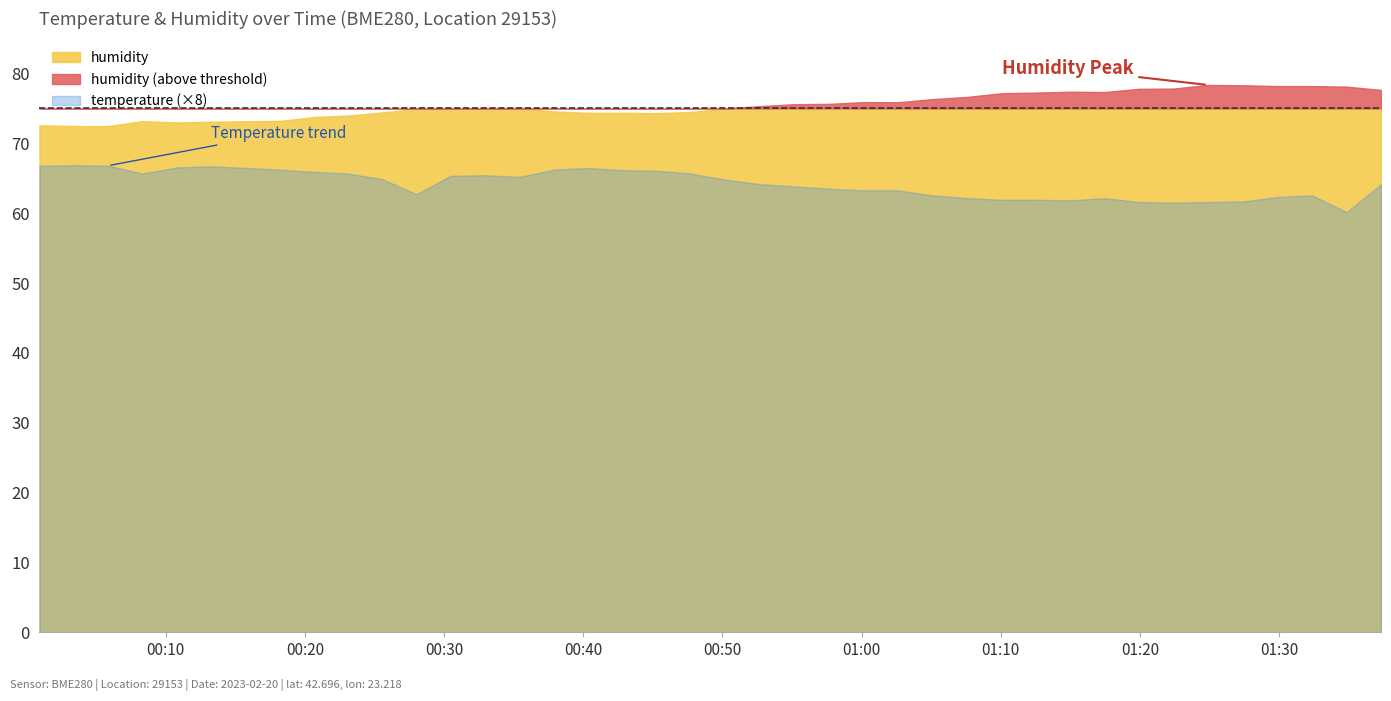

What is the sum of the humidity values at 2023-02-20T01:37:20 and 2023-02-20T00:55:10?

153.3